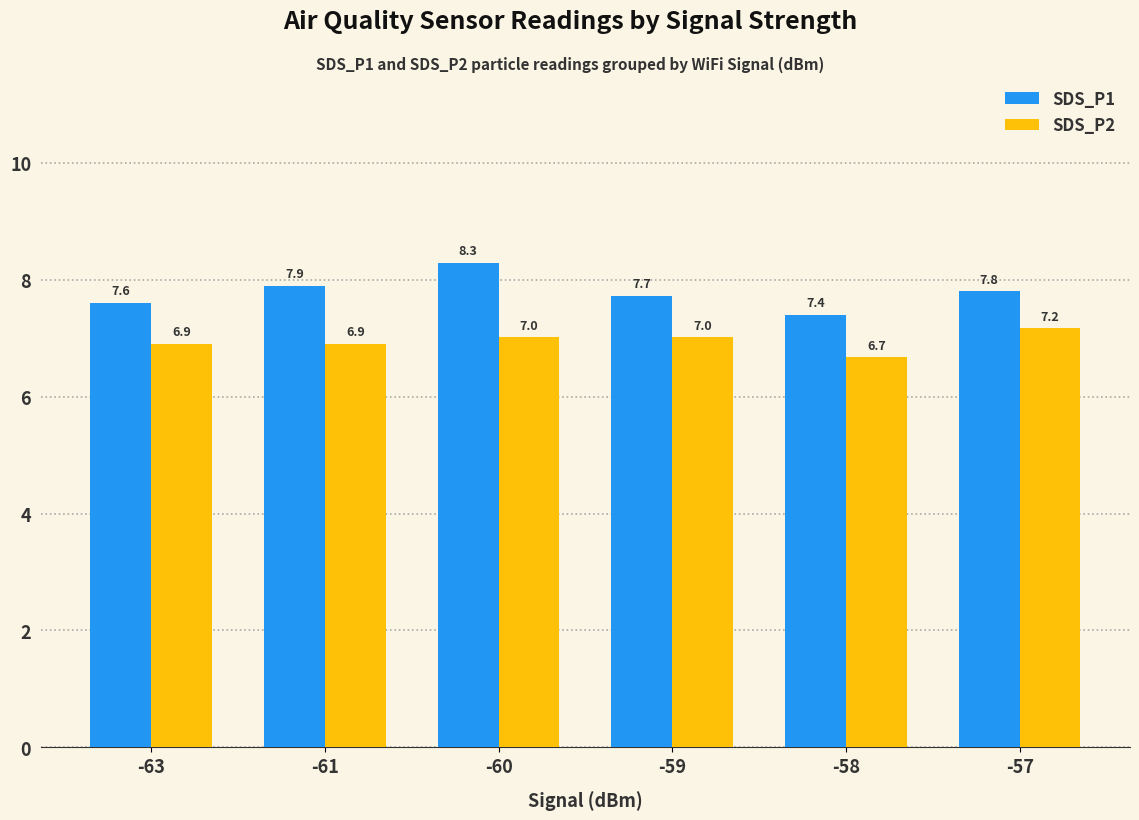

How many bars are there in total?

12